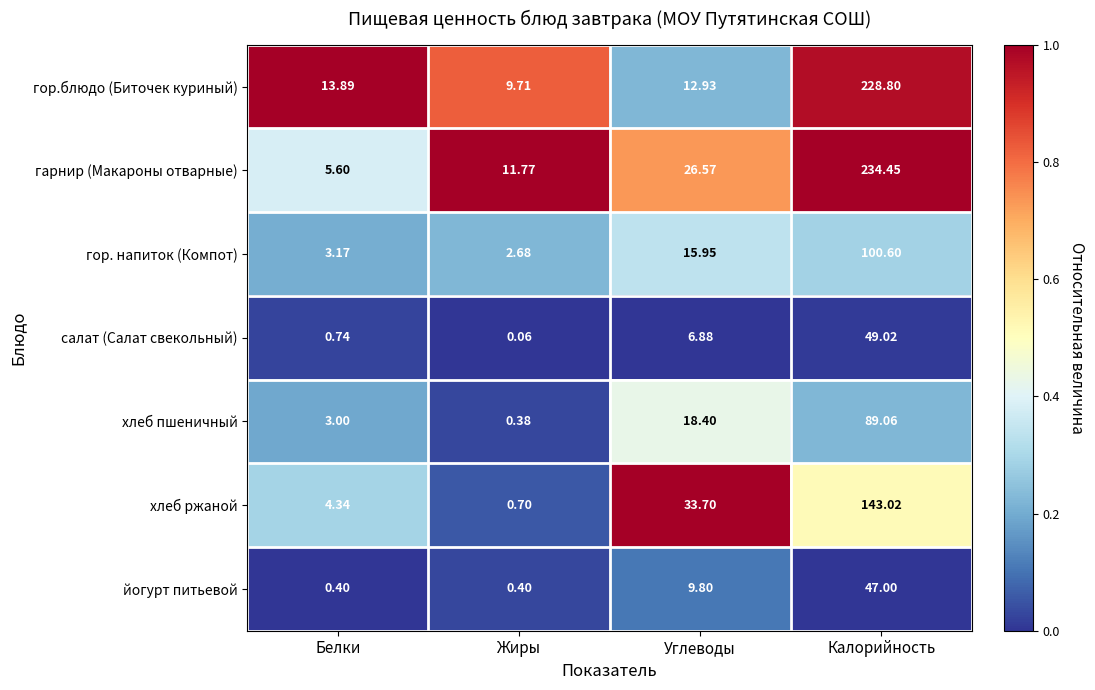

At which category is the sum across all series the highest?

Калорийность